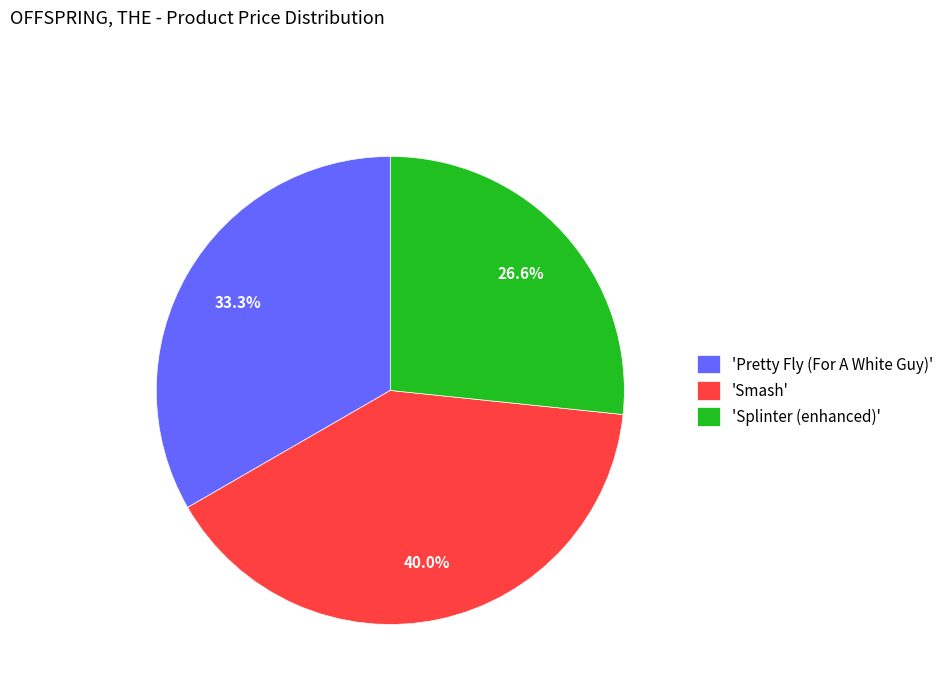

Which category has the smallest portion of the pie?

'Splinter (enhanced)'